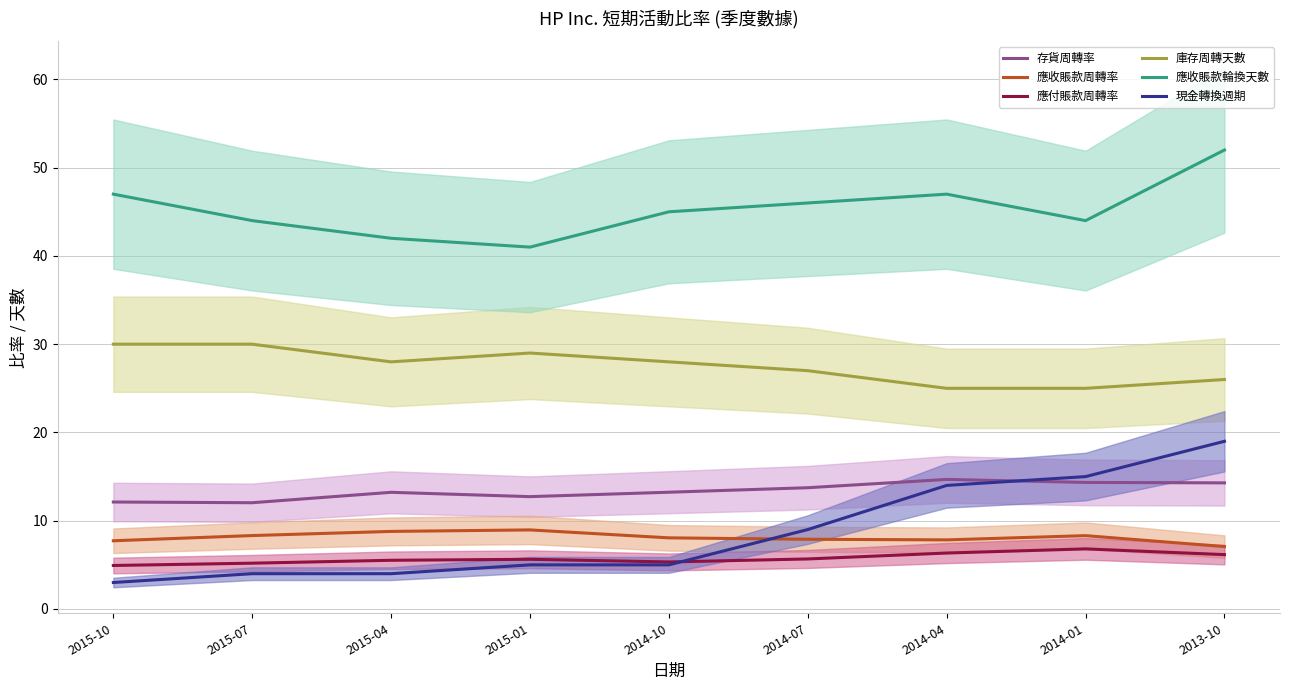

Which category has the lowest value in the 應收賬款輪換天數 series?

2015-01